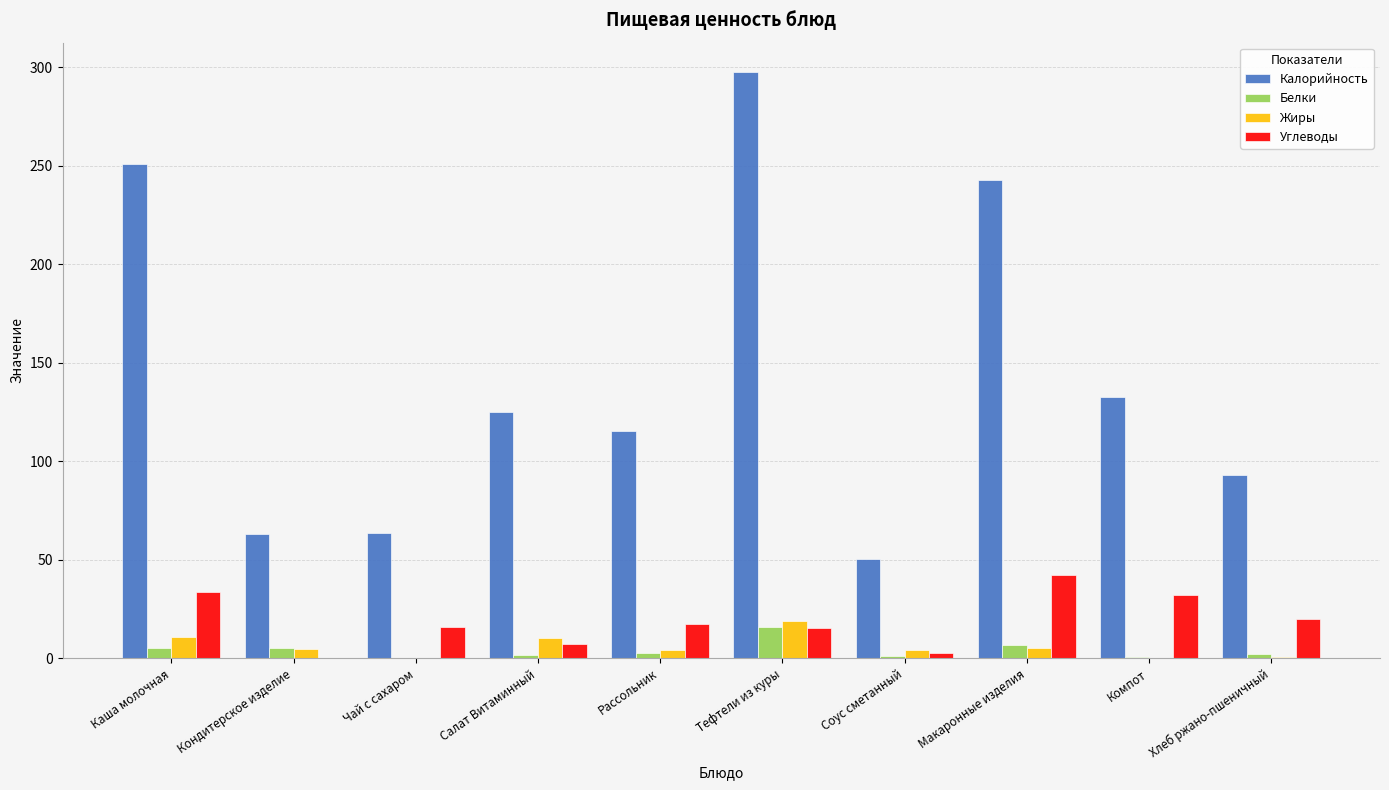

Is it true that Калорийность equals 92.8 at Хлеб ржано-пшеничный?

True